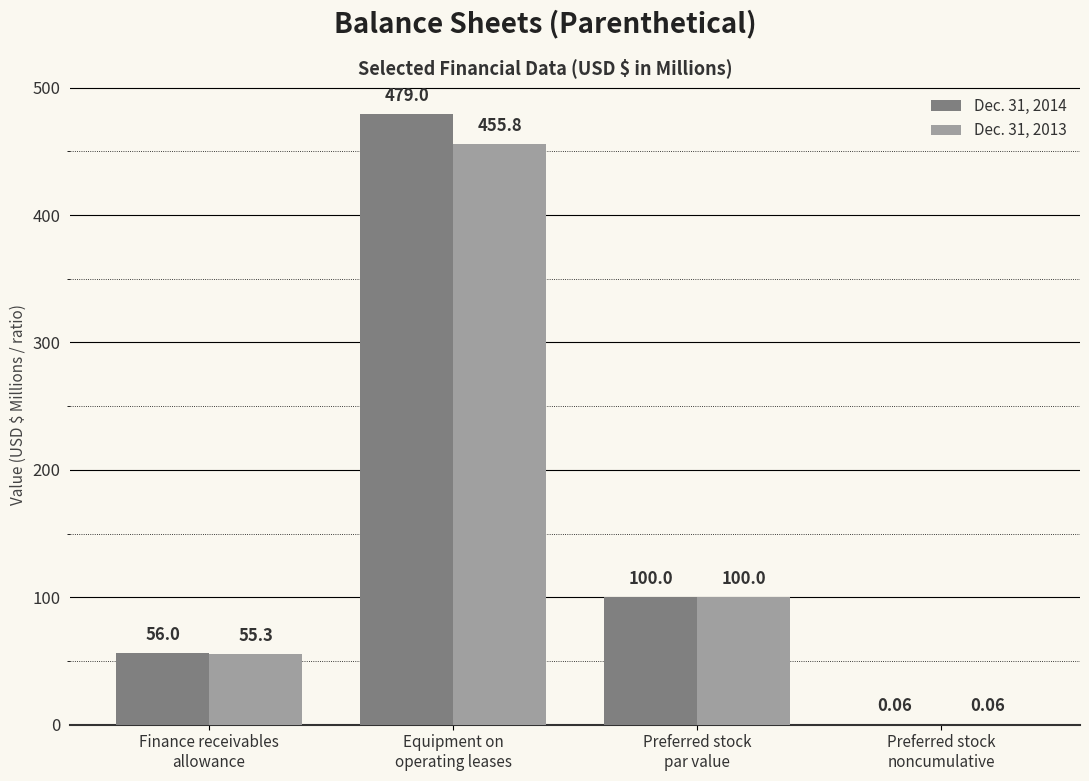

Which series has the largest total across all categories?

Dec. 31, 2014